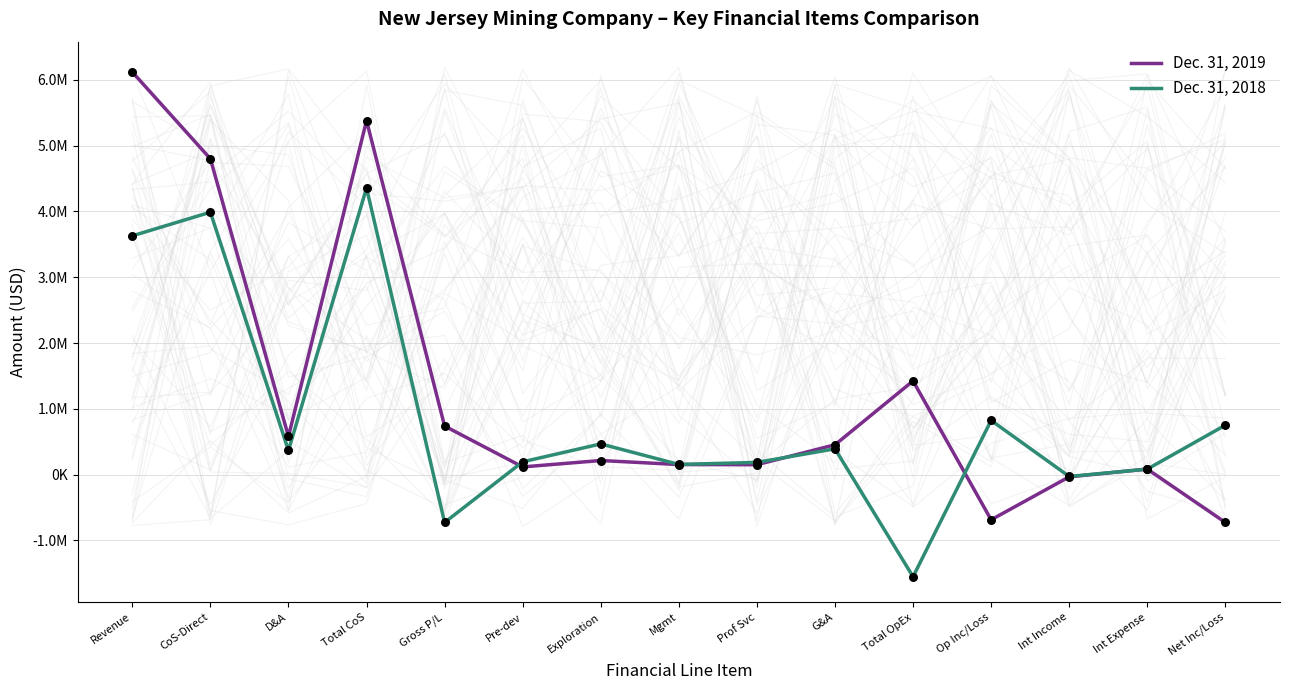

At which category is the sum across all series the highest?

Revenue